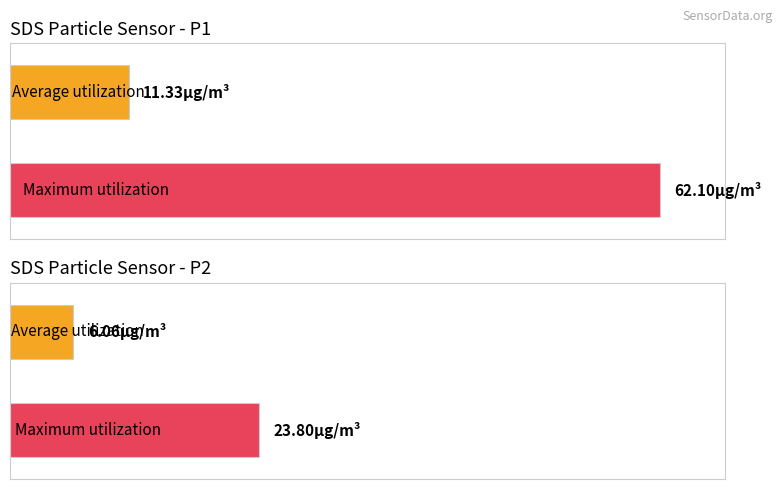

What is the maximum value for SDS_P1?

62.1